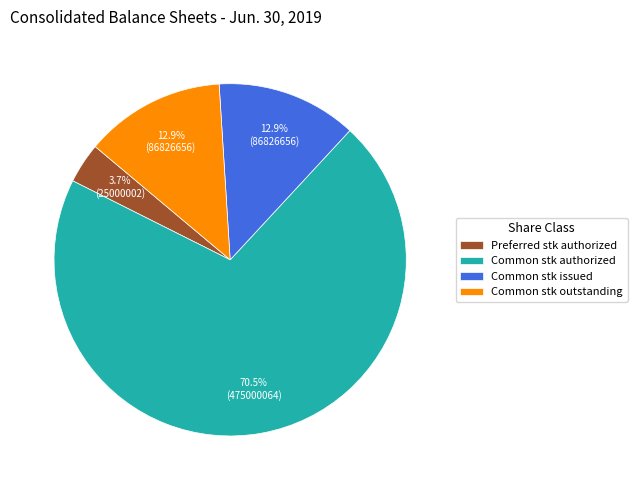

How many slices are in this pie chart?

4